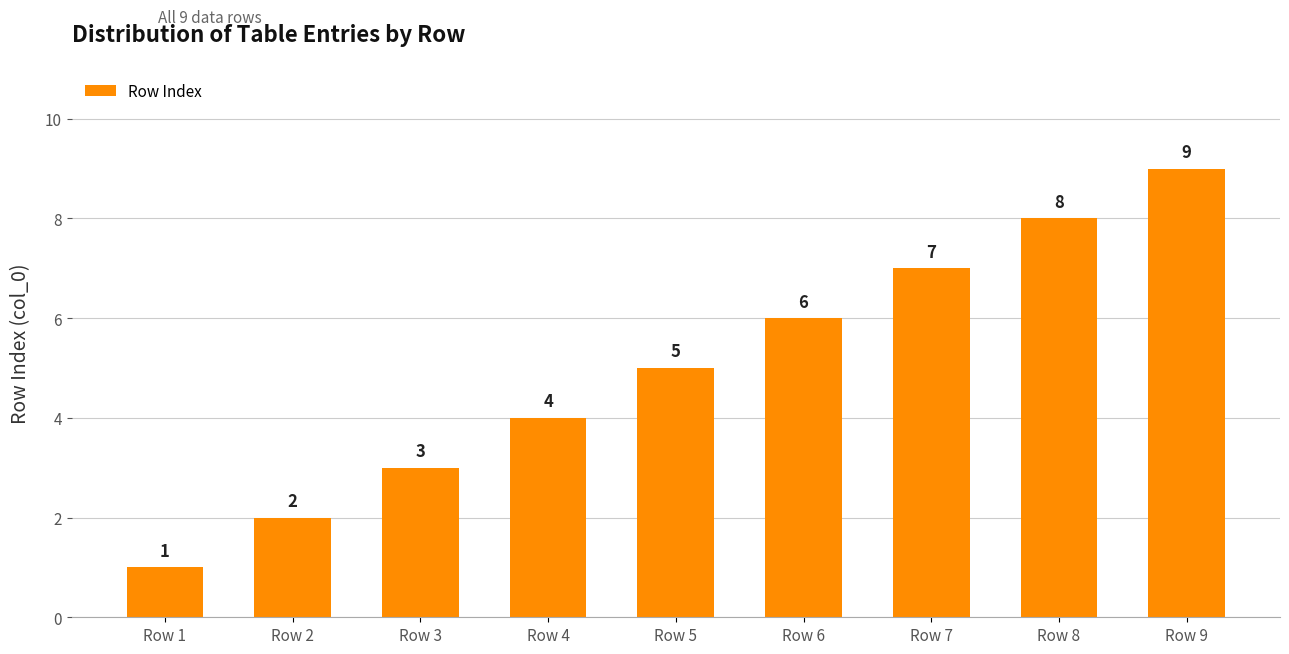

How many data points does each series have?

9